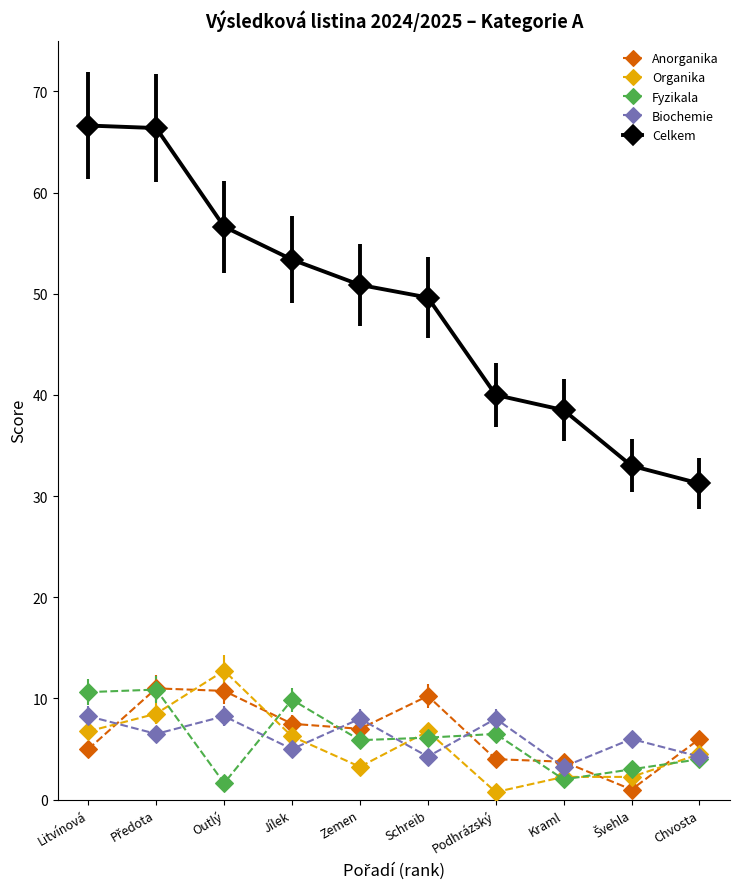

What are all the series names shown in the legend?

Anorganika, Organika, Fyzikala, Biochemie, Celkem